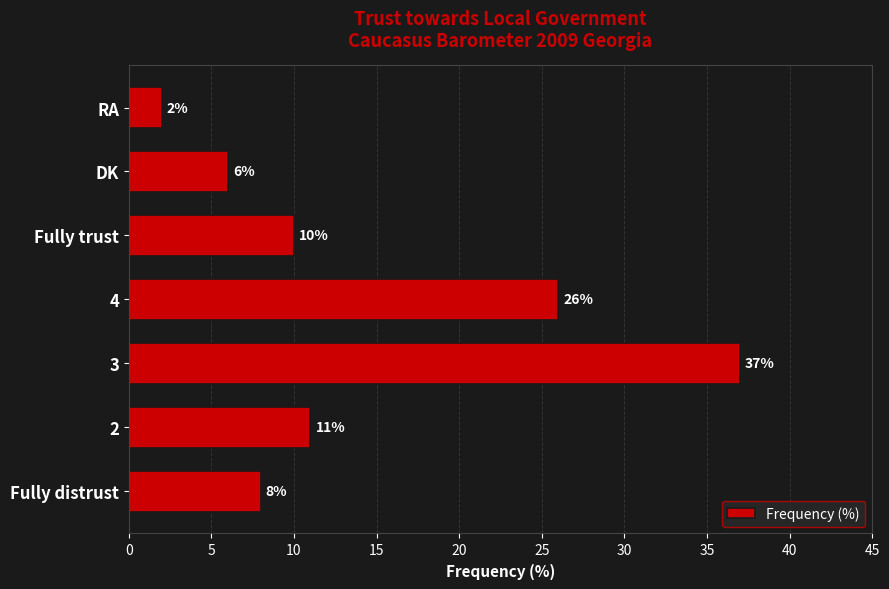

Where is the data nearest to the value 19?

4